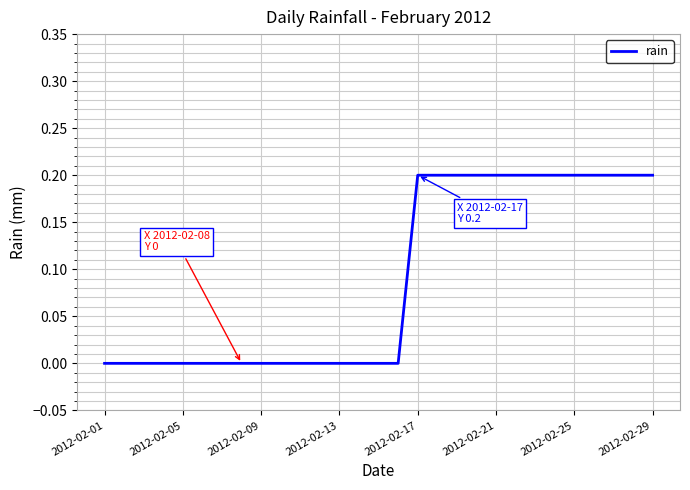

How many lines are shown in the chart?

1